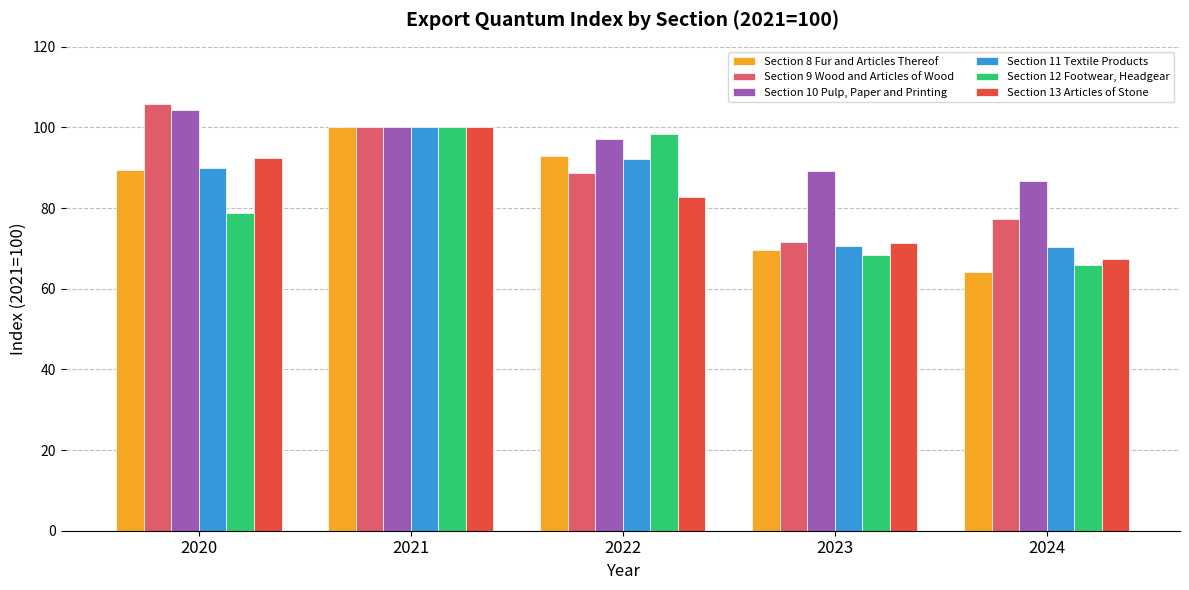

Read the Section 13 Articles of Stone value at 2024.

67.3